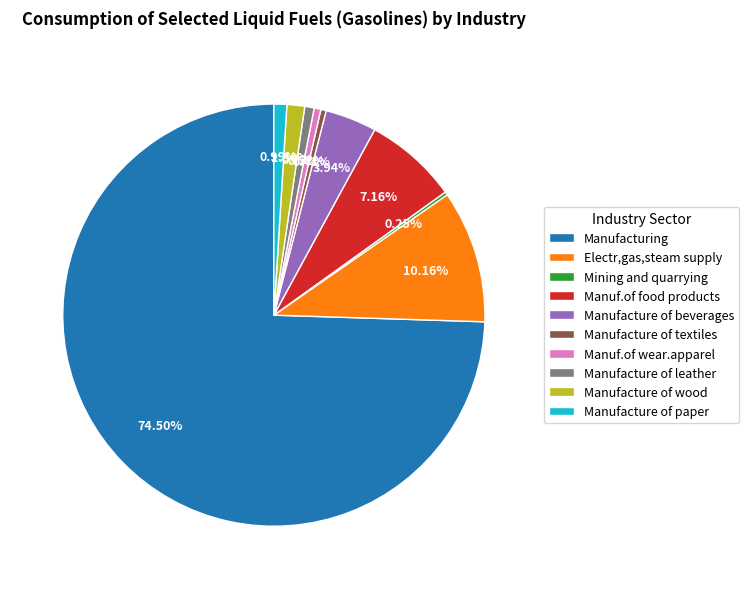

Which category has the biggest portion of the pie?

Manufacturing